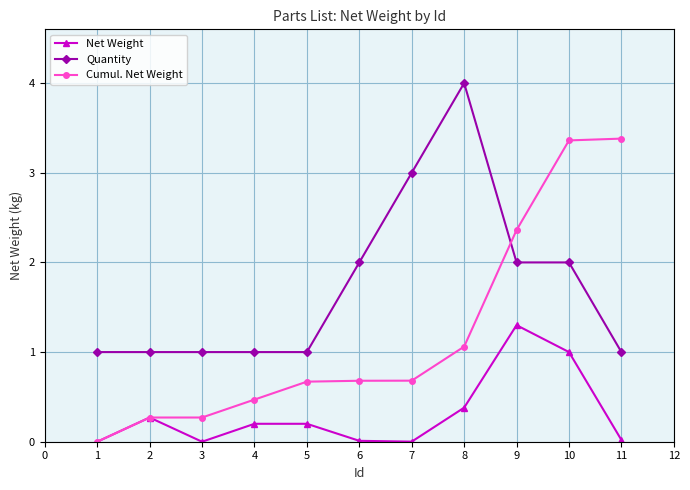

Rank the series by their maximum value, from highest to lowest.

Quantity, Cumul. Net Weight, Net Weight